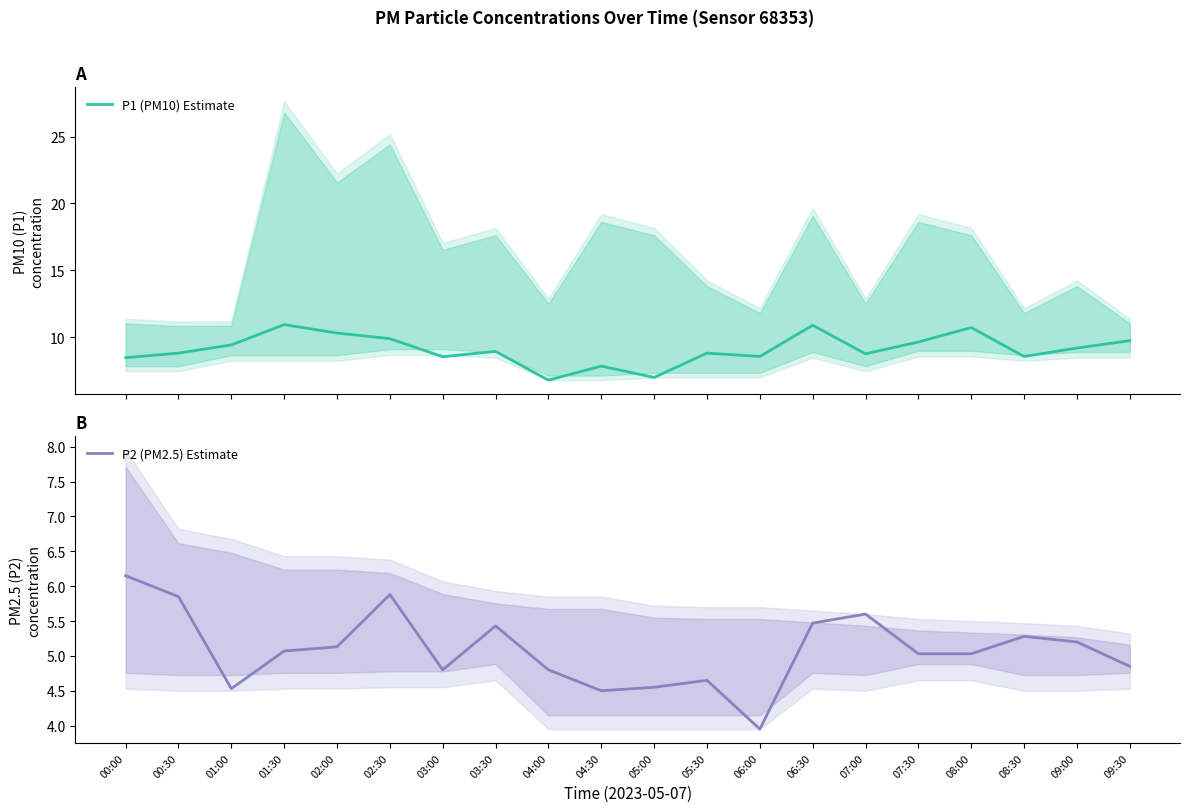

At 02:30, list the series in order from smallest to largest.

P2 (PM2.5) Estimate, P1 (PM10) Estimate